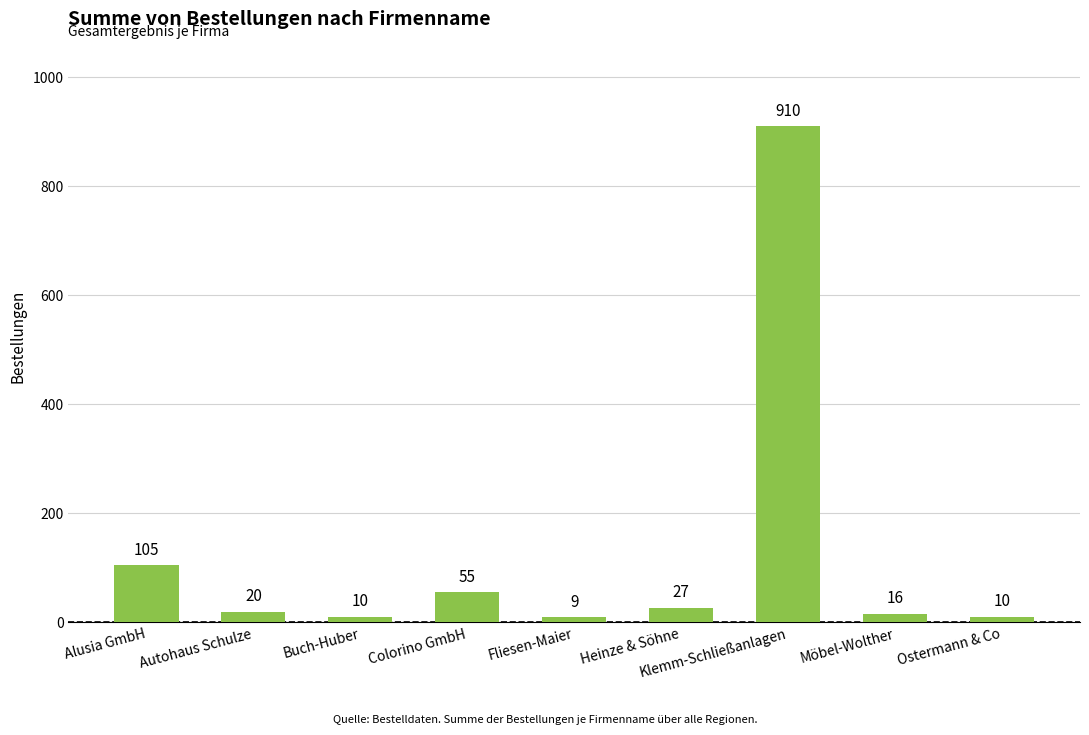

What is the change in value from Heinze & Söhne to Klemm-Schließanlagen?

+883